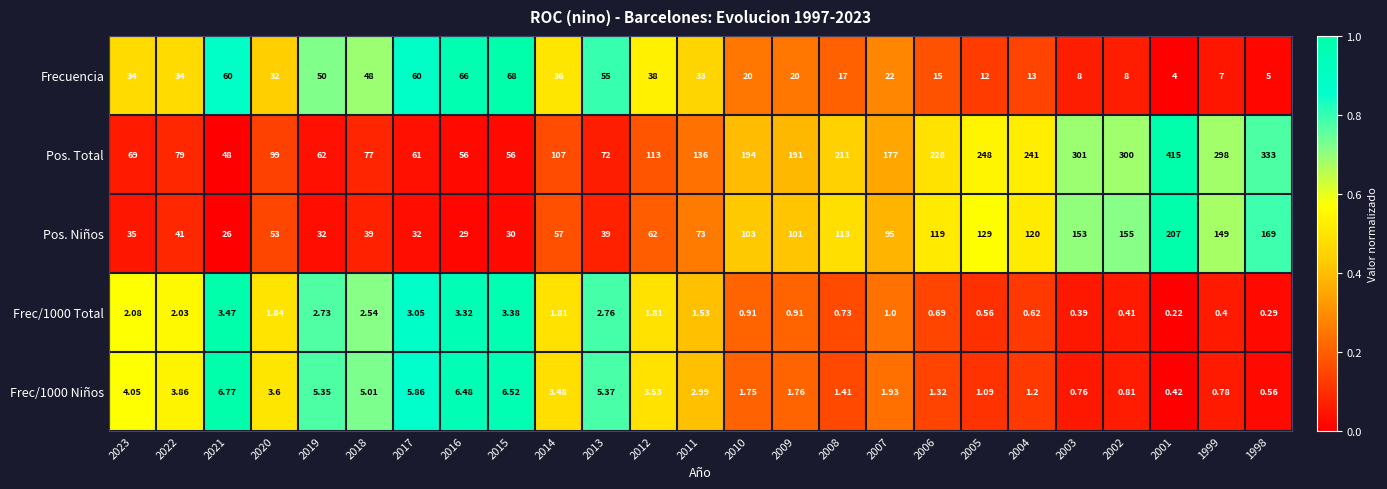

Is the value of Frecuencia at 2016 greater than the value of Pos. Niños at 2023?

Yes